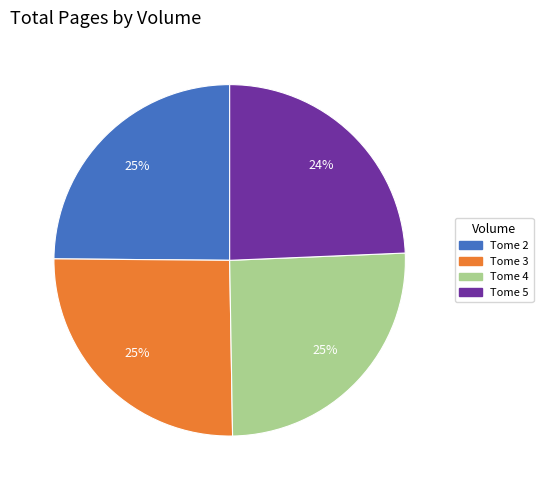

Combined, do Tome 5 and Tome 2 account for over 50%?

No